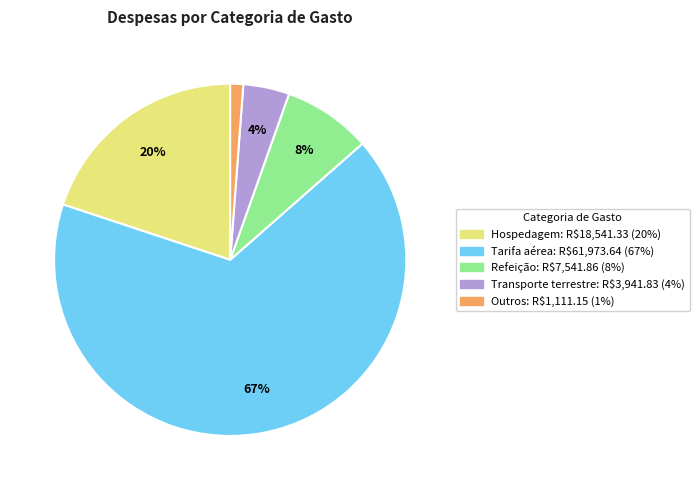

Does any single category account for the majority?

Yes